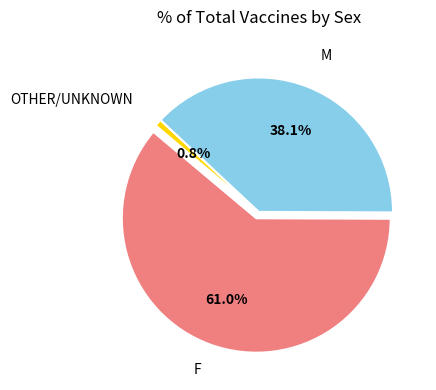

The F slice represents 61% of the pie. True or false?

True